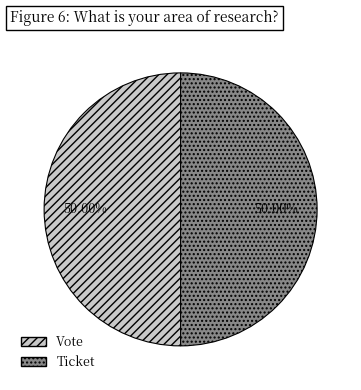

Approximately how many times larger is the value at Vote compared to Ticket?

1.0